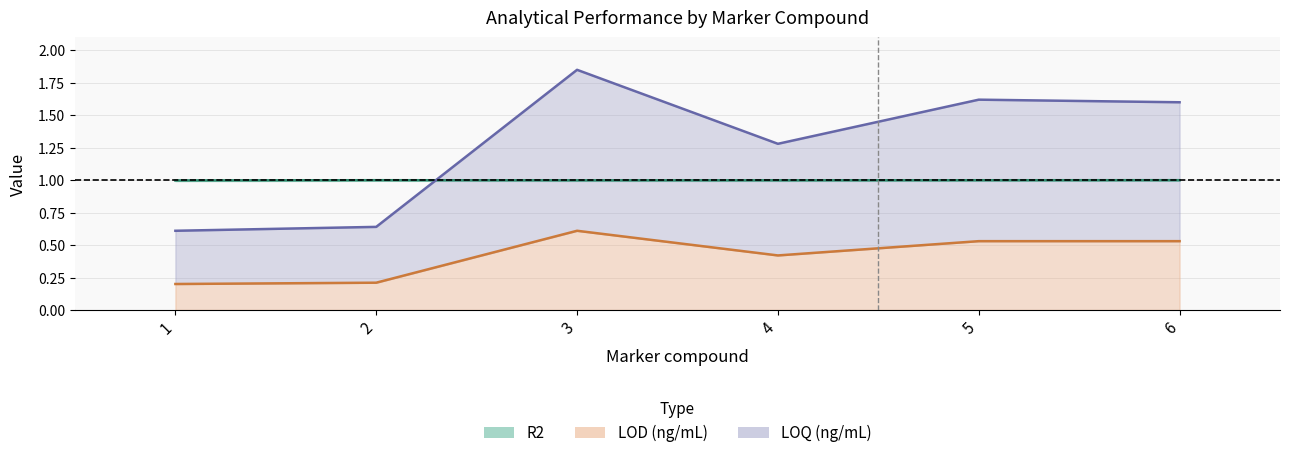

Reading left to right, extract all data points from this chart.

R2: 1.0	1.0	1.0	1.0	1.0	1.0
LOD (ng/mL): 0.2	0.2	0.6	0.4	0.5	0.5
LOQ (ng/mL): 0.6	0.6	1.9	1.3	1.6	1.6